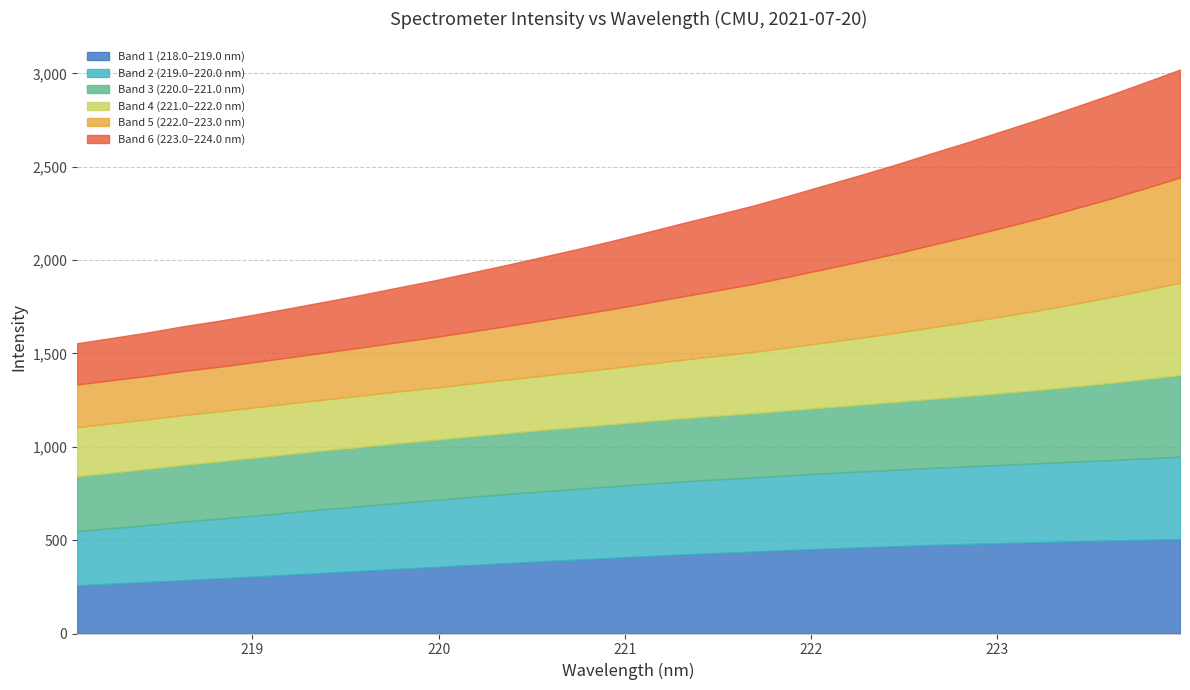

What position from the right is 218.2508?

31